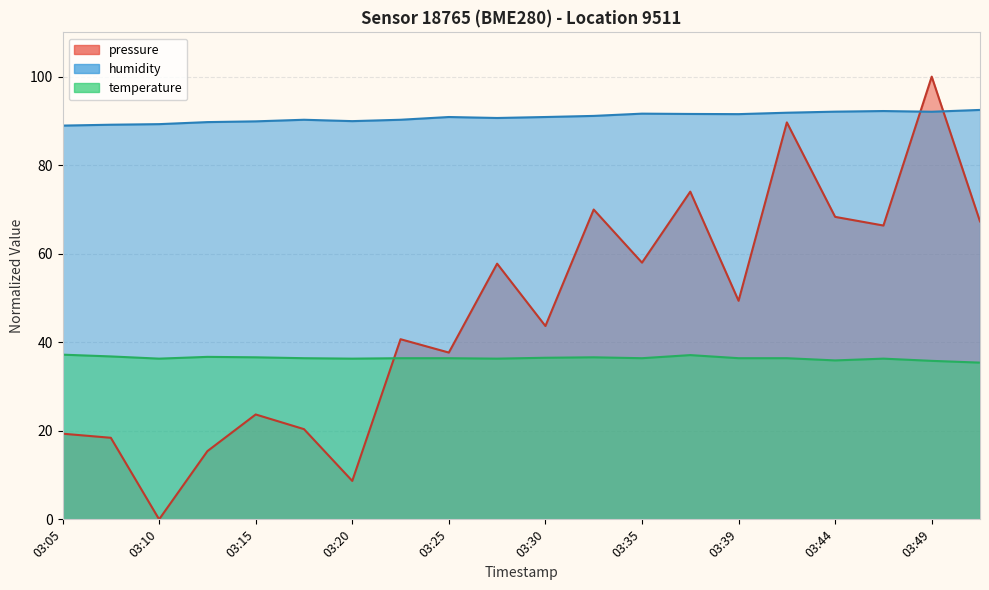

At which label is pressure closest to 50?

03:39